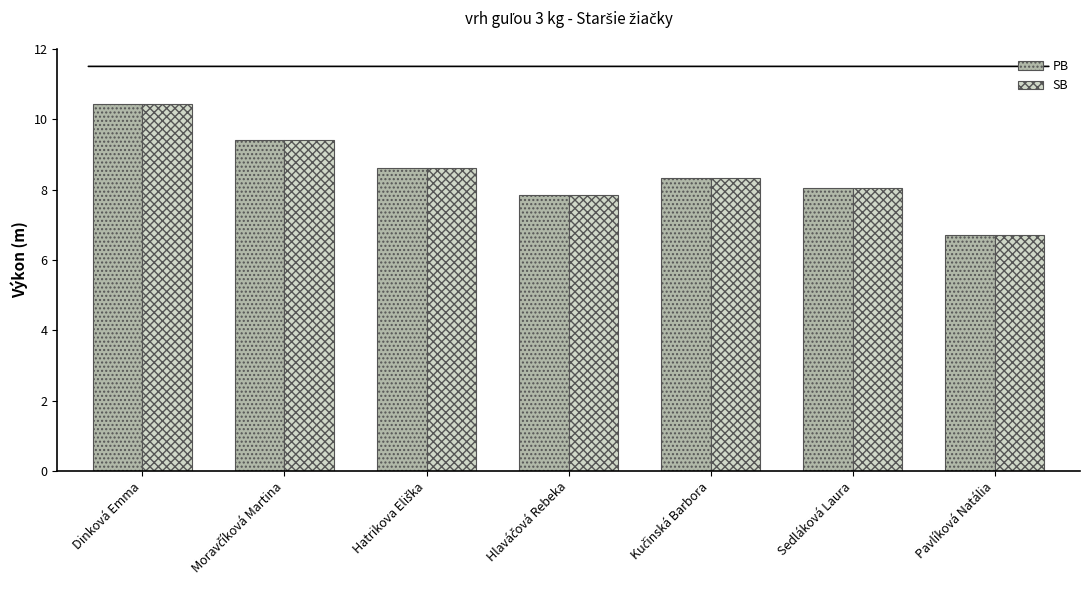

The value of PB at Pavlíková Natália is 6.7. True or false?

True